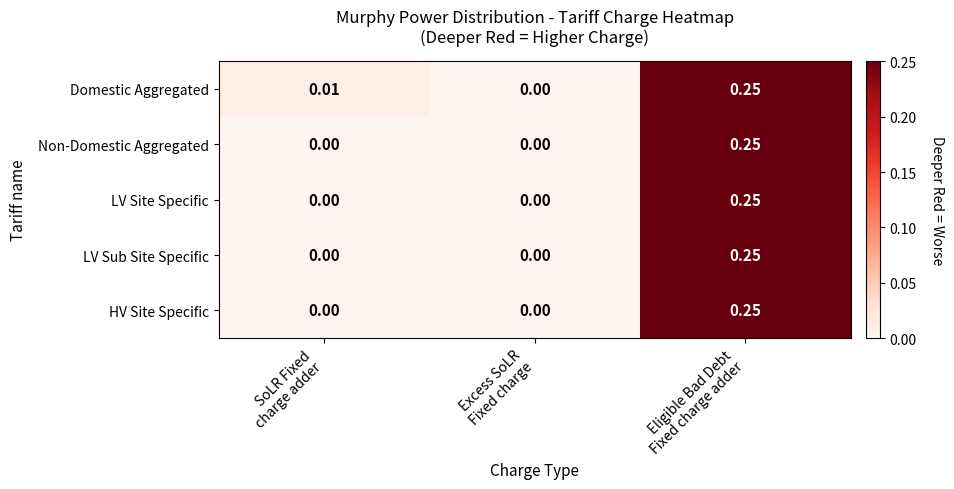

Which series has the largest total across all categories?

Domestic Aggregated